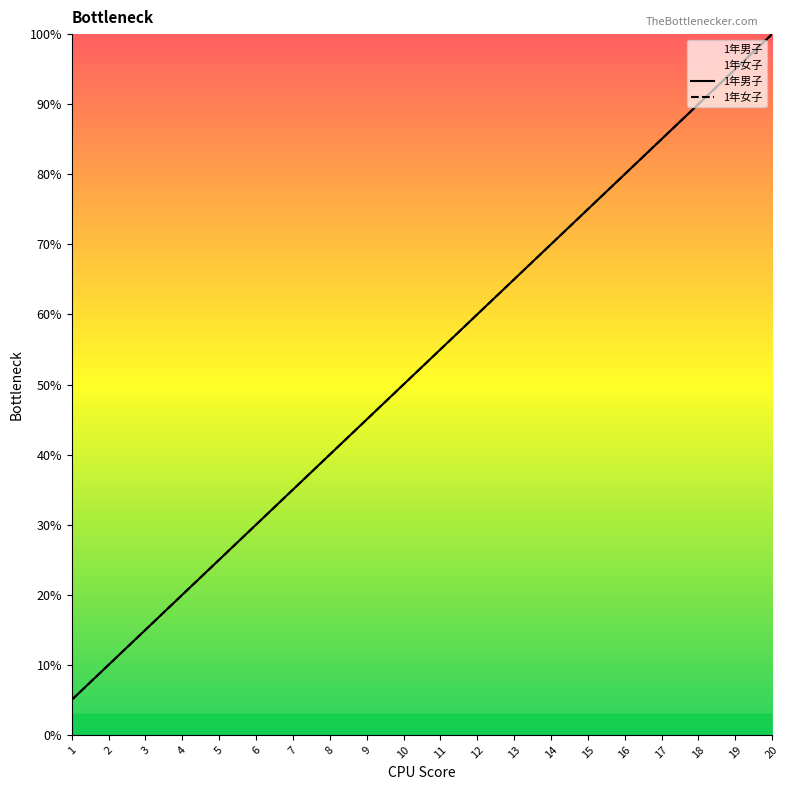

At 2, list the series in order from largest to smallest.

1年男子, 1年女子